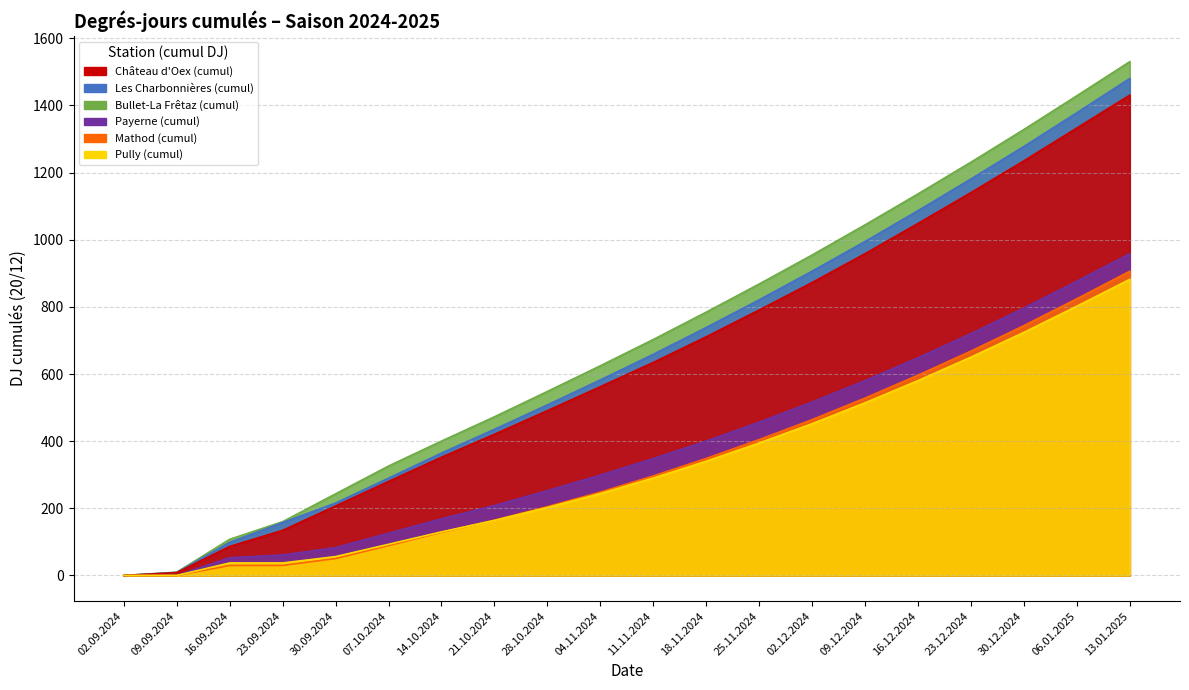

The Payerne (cumul) series shows 345.5 at 09.09.2024. True or false?

False